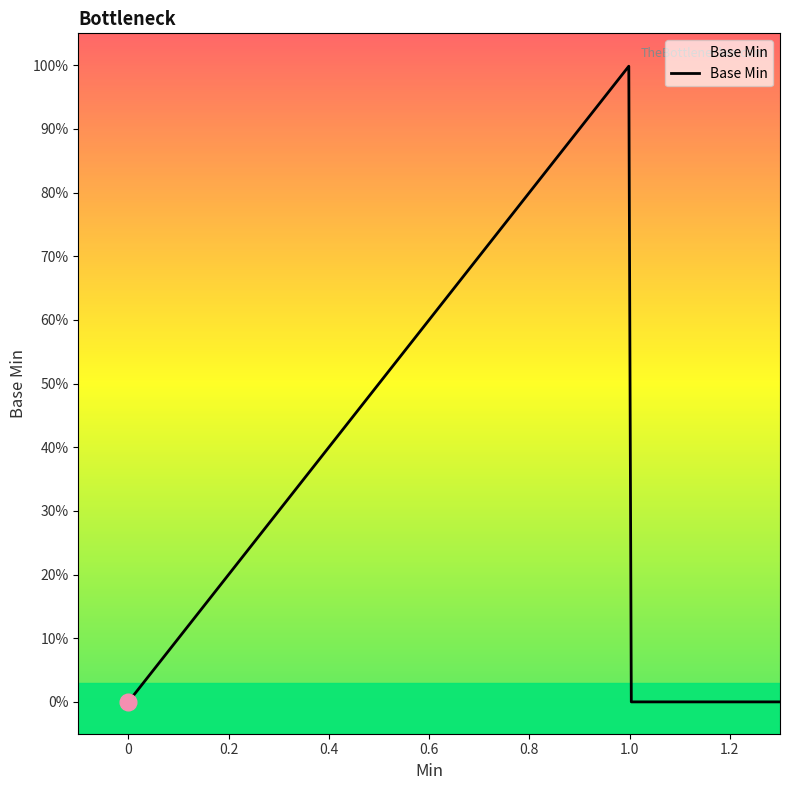

What is the difference between the maximum and minimum values?

1